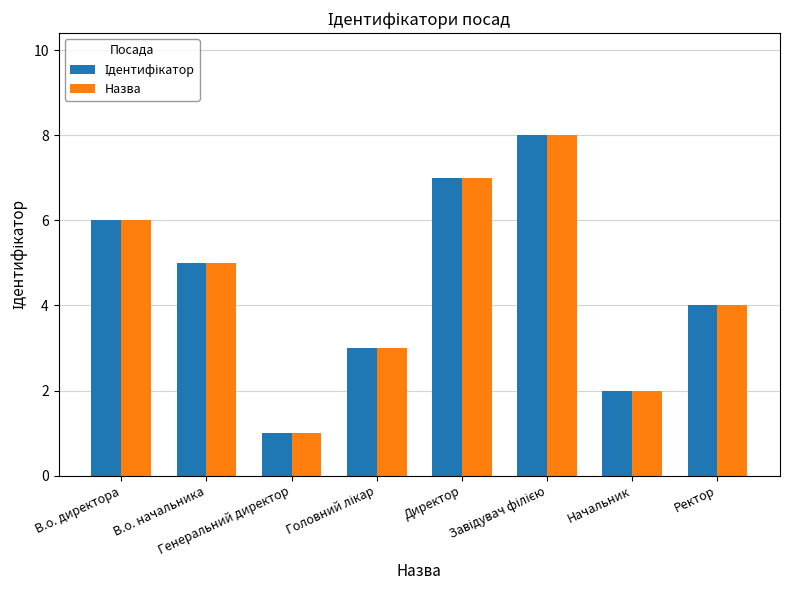

Does the chart contain stacked bars?

No